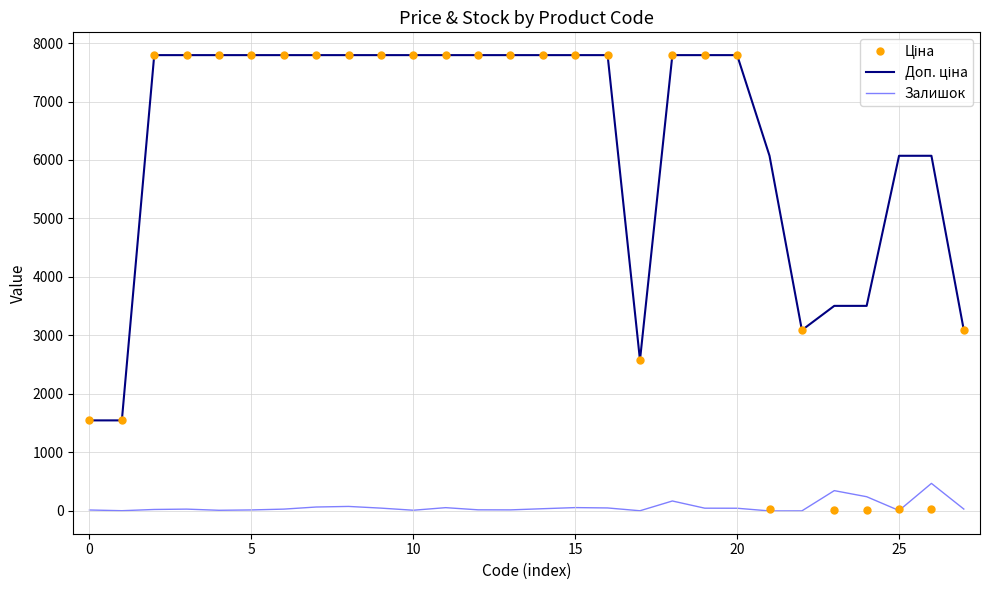

Where do Ціна and Залишок first cross each other?

22 and 23